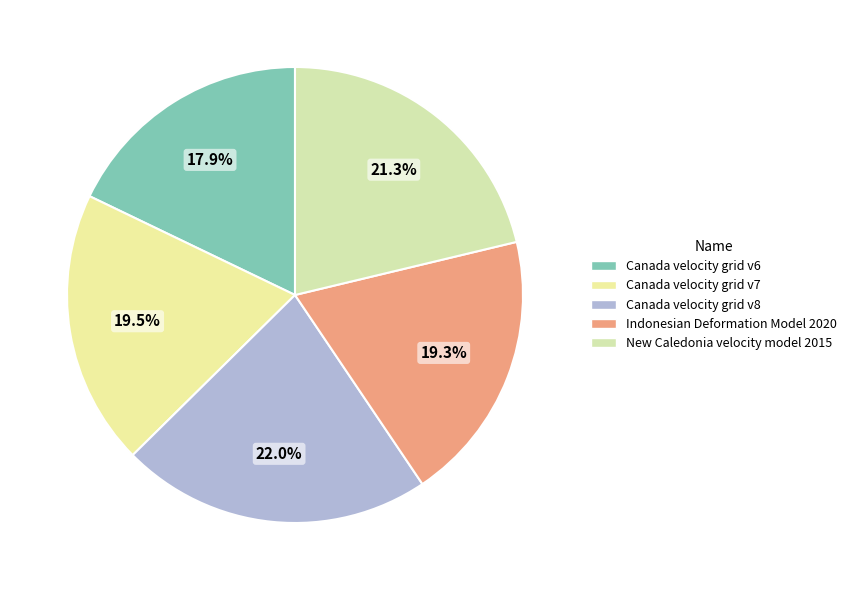

Combined, do Indonesian Deformation Model 2020 and New Caledonia velocity model 2015 account for over 50%?

No